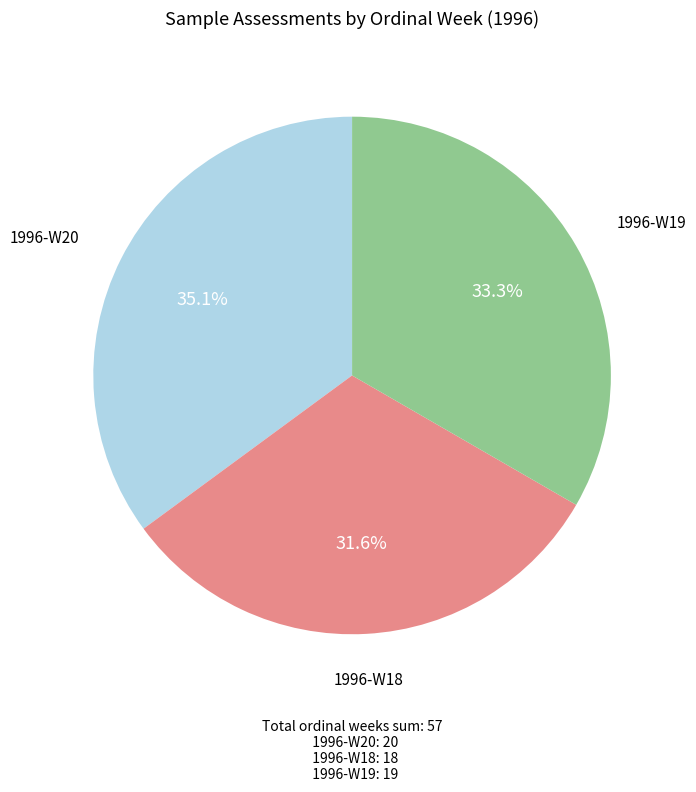

To the nearest percent, what is the difference between the largest and smallest slice percentages?

4%